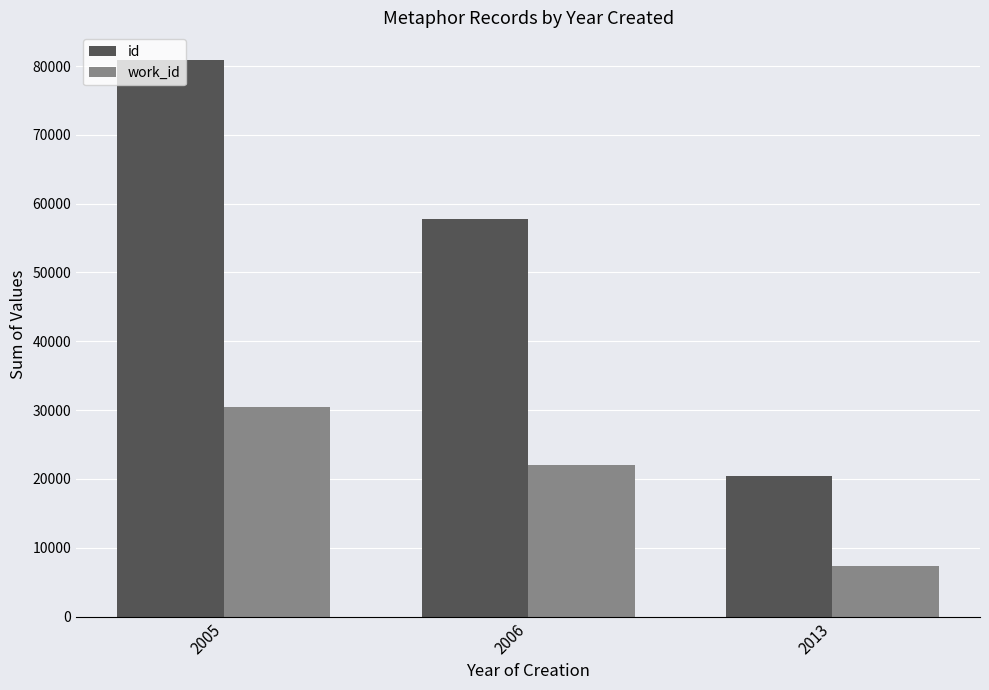

What is the total value across all series at 2013?

27860